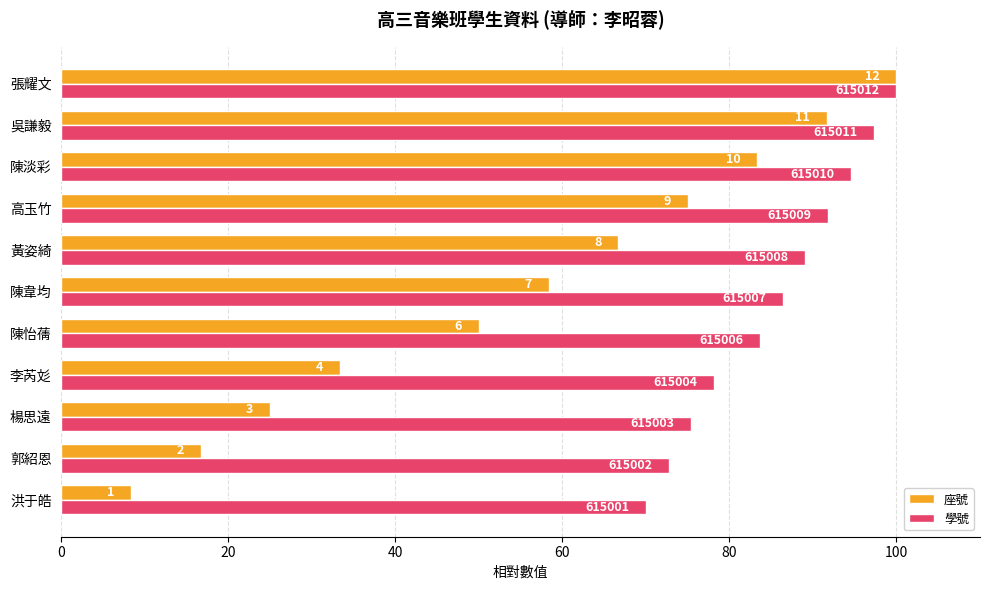

What are all the series names shown in the legend?

座號, 學號